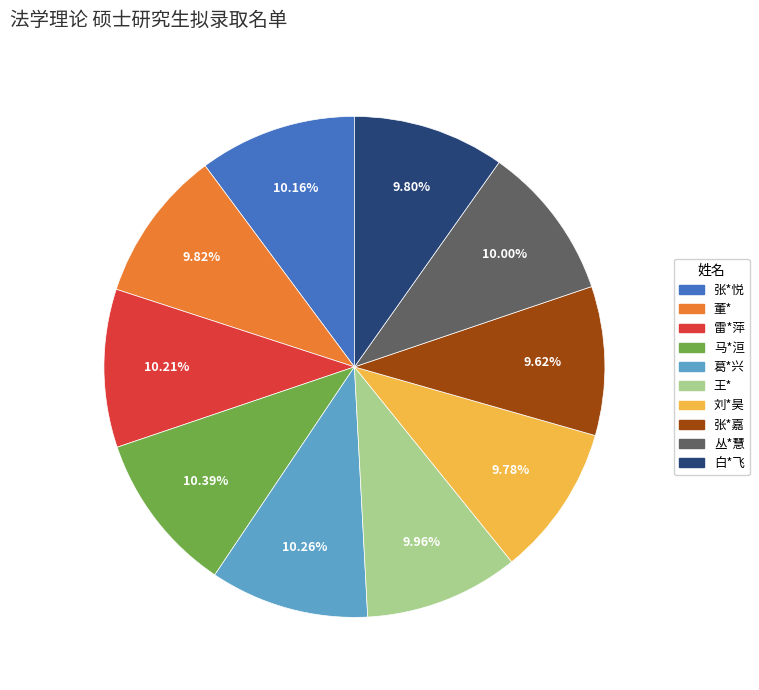

How many slices are in this pie chart?

10